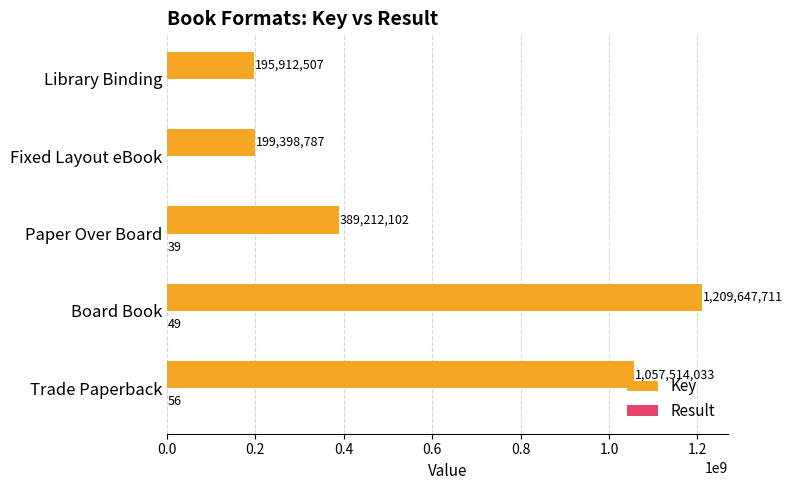

At which label is Key closest to 702780109?

Paper Over Board